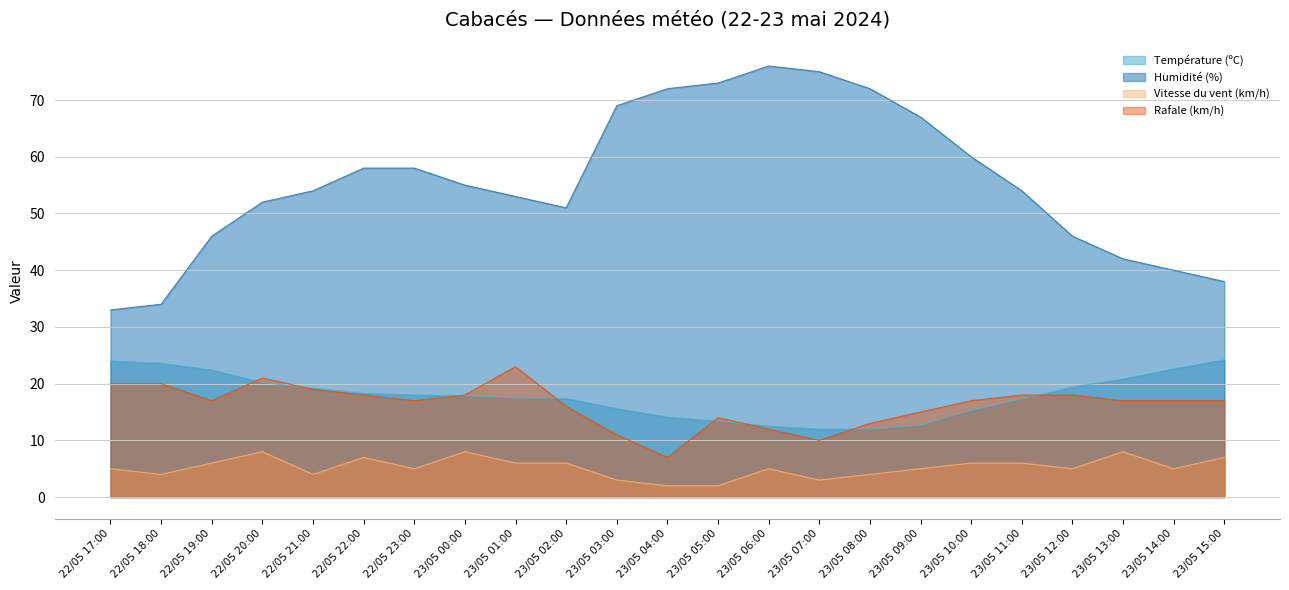

At which label does Rafale (km/h) reach its minimum?

23/05 04:00